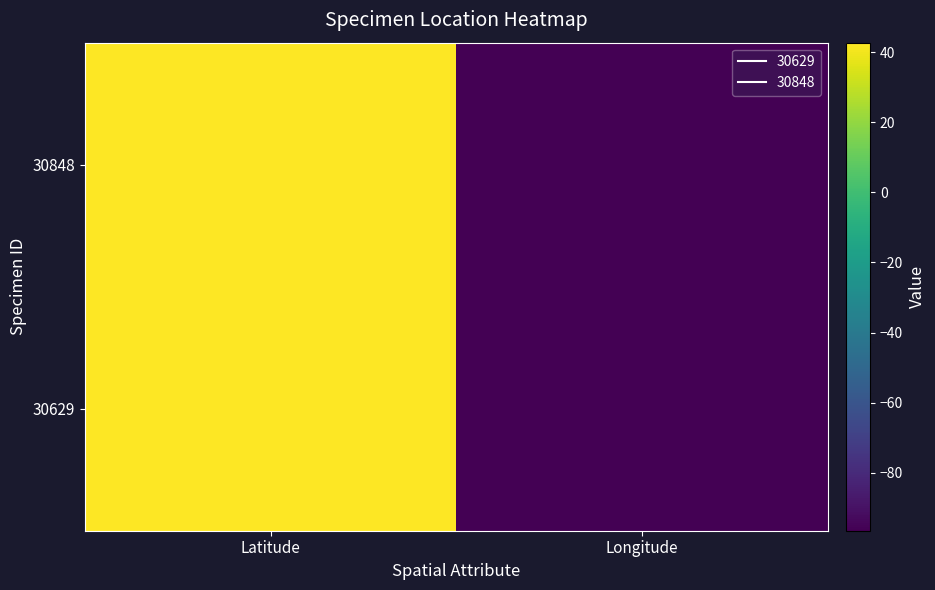

At Longitude, list the series in order from largest to smallest.

30848, 30629